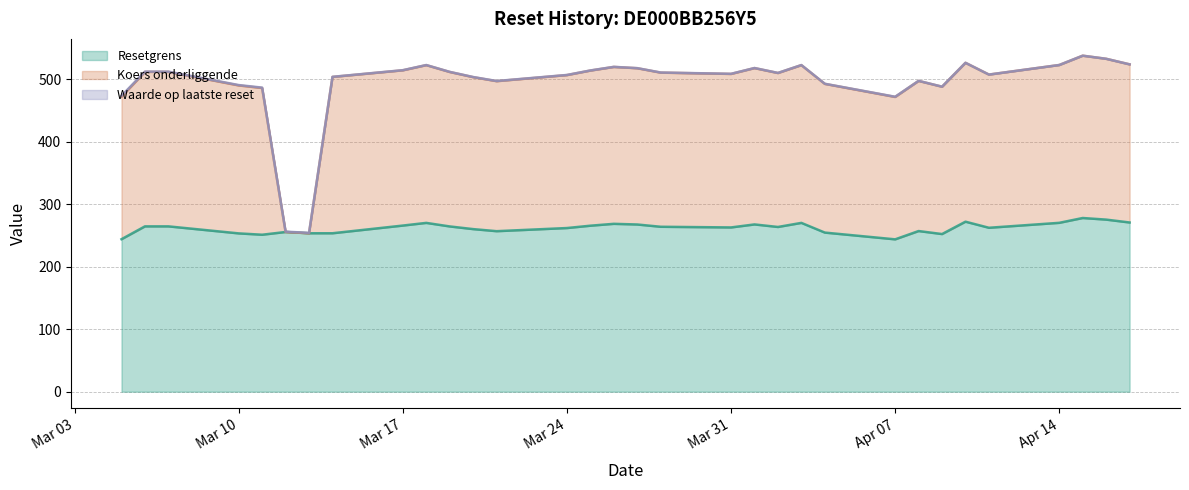

What is the highest value of the Resetgrens series?

277.9